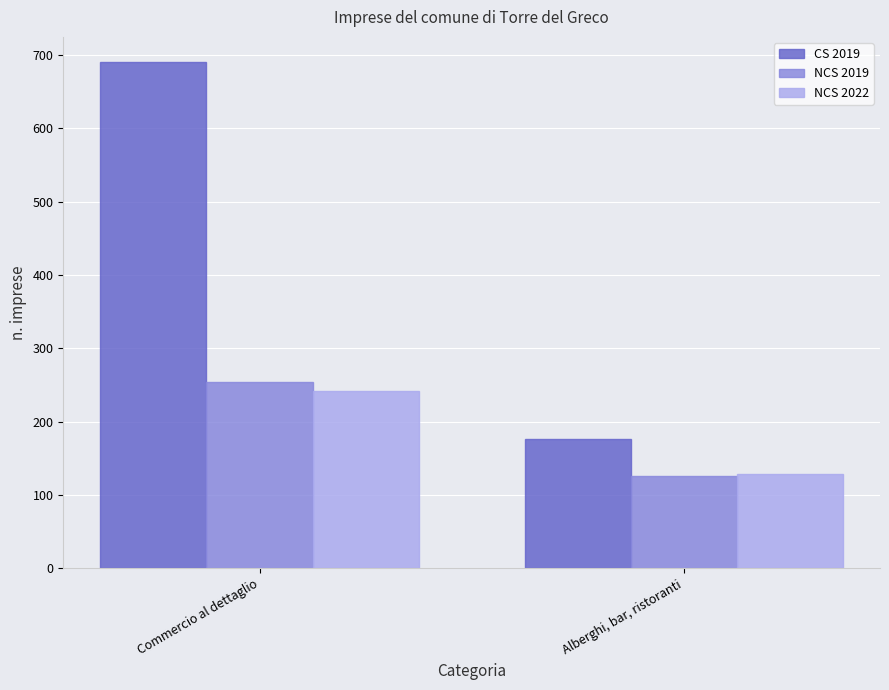

How many groups of bars are there?

2